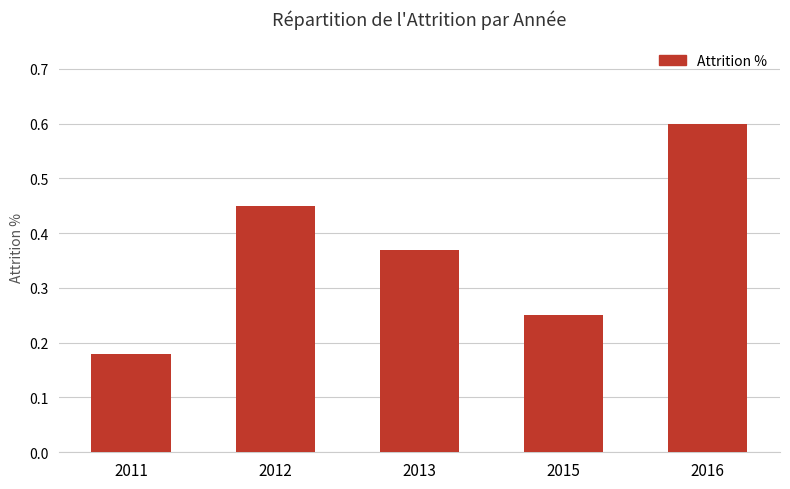

What is the value of the 5th bar from the left?

0.6